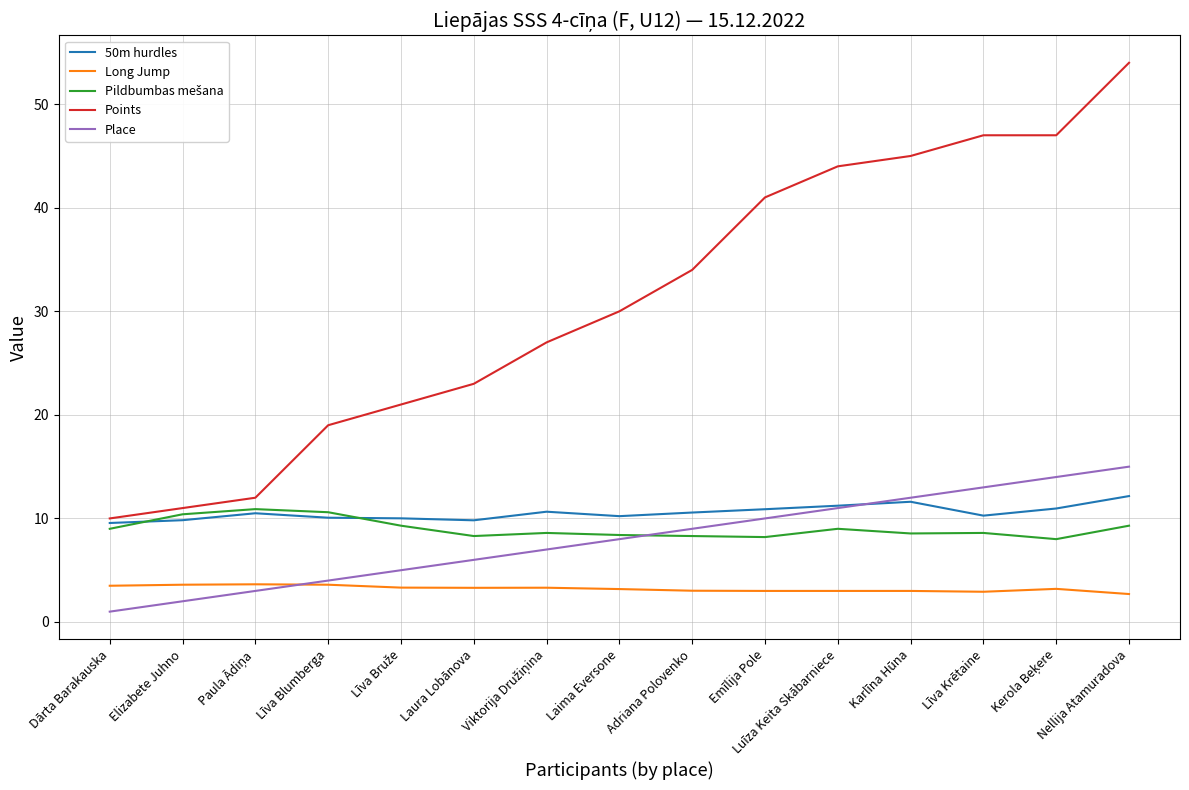

What position from the left is Adriana Polovenko?

9